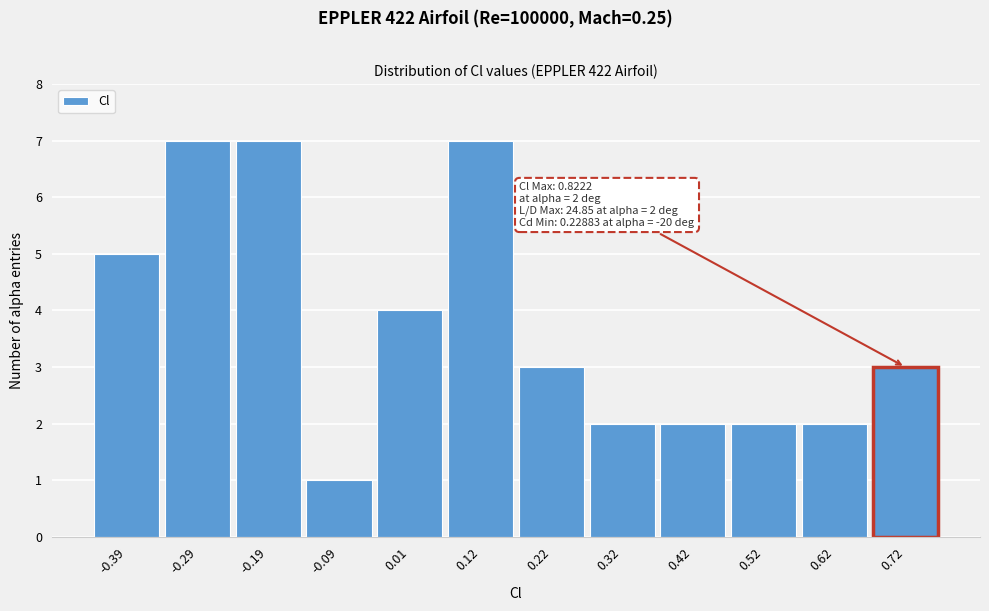

Reading left to right, list all the values displayed in this chart.

5	7	7	1	4	7	3	2	2	2	2	3